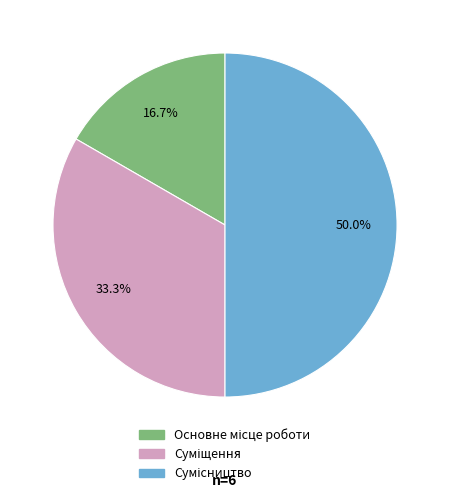

Is it true that Сумісництво is 36% of the pie?

False